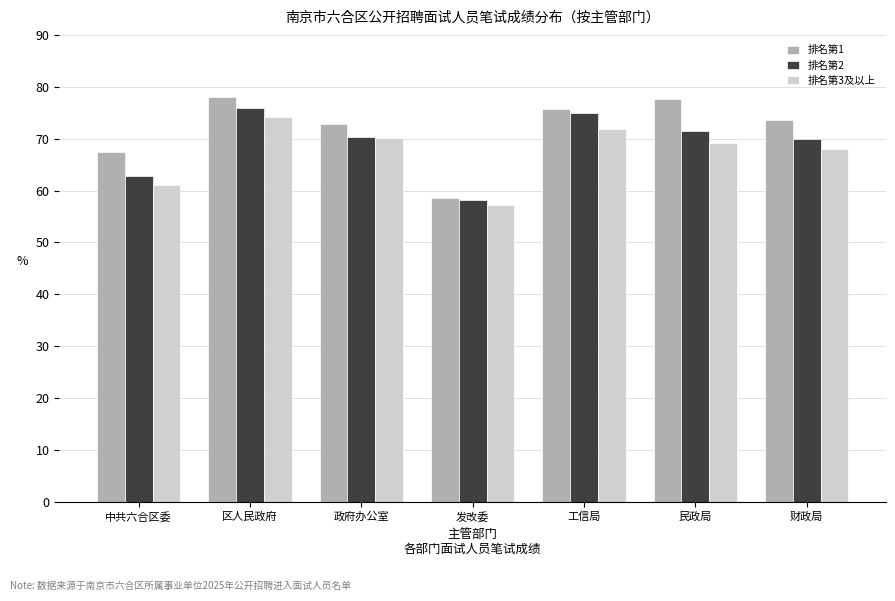

What is the label of the 5th bar from the left?

工信局